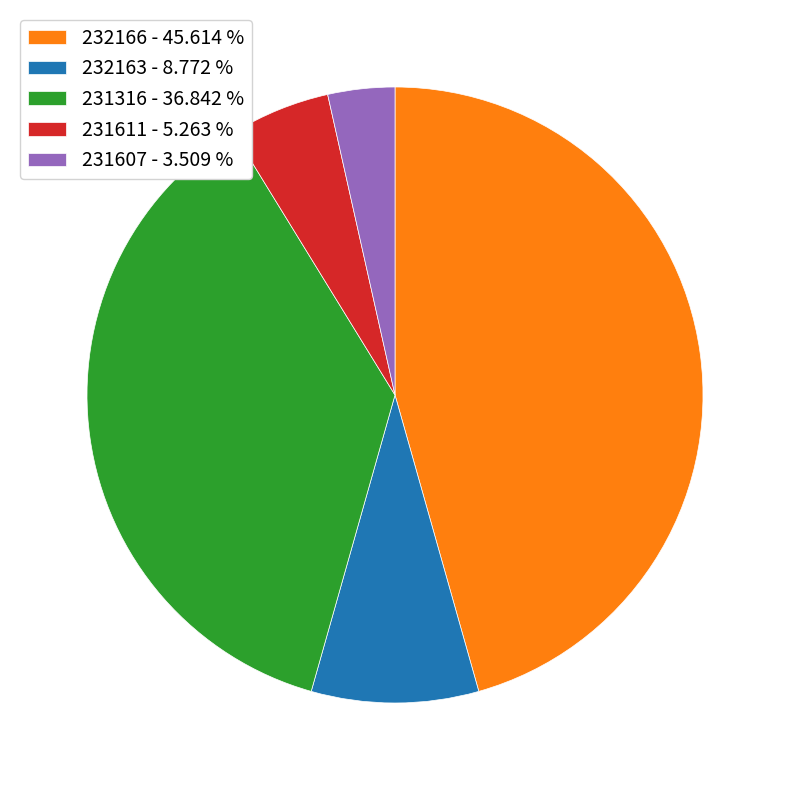

Is 232163 the majority of the pie?

No